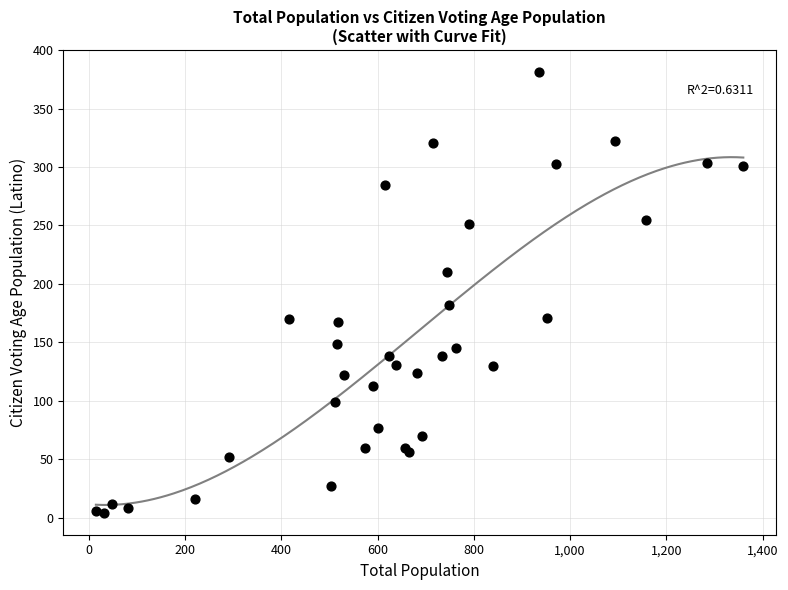

What Y value in the scatter plot is closest to 192?

182.0